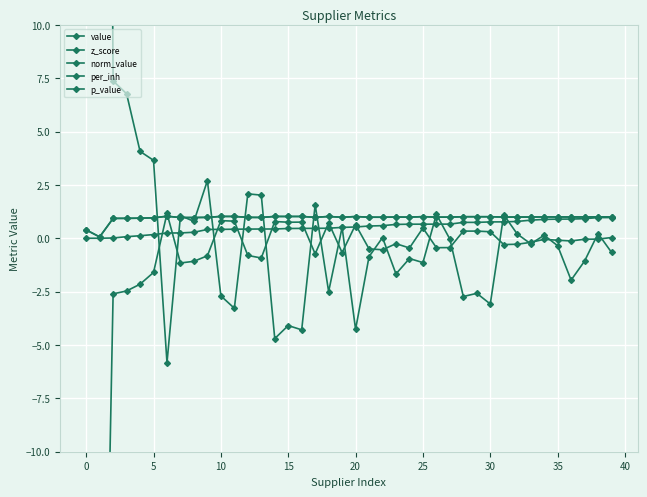

What is the approximate value of p_value at 35?

0.3